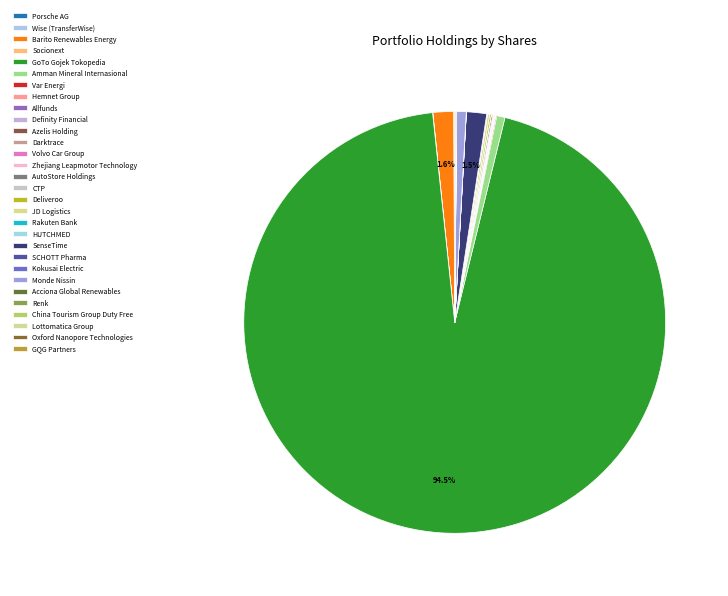

To the nearest percent, what is the combined percentage of Barito Renewables Energy and Monde Nissin?

2%